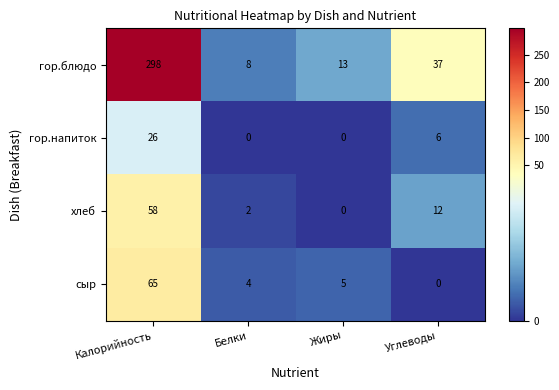

Rank the series by their maximum value, from lowest to highest.

гор.напиток, хлеб, сыр, гор.блюдо